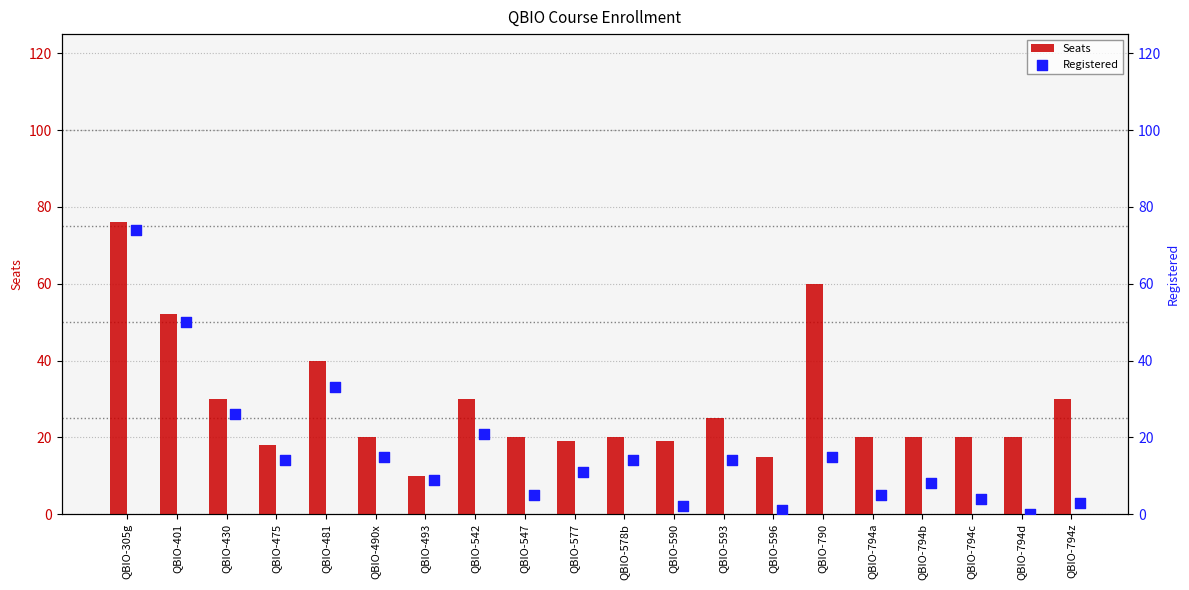

Is it true that Seats equals 33 at QBIO-578b?

False